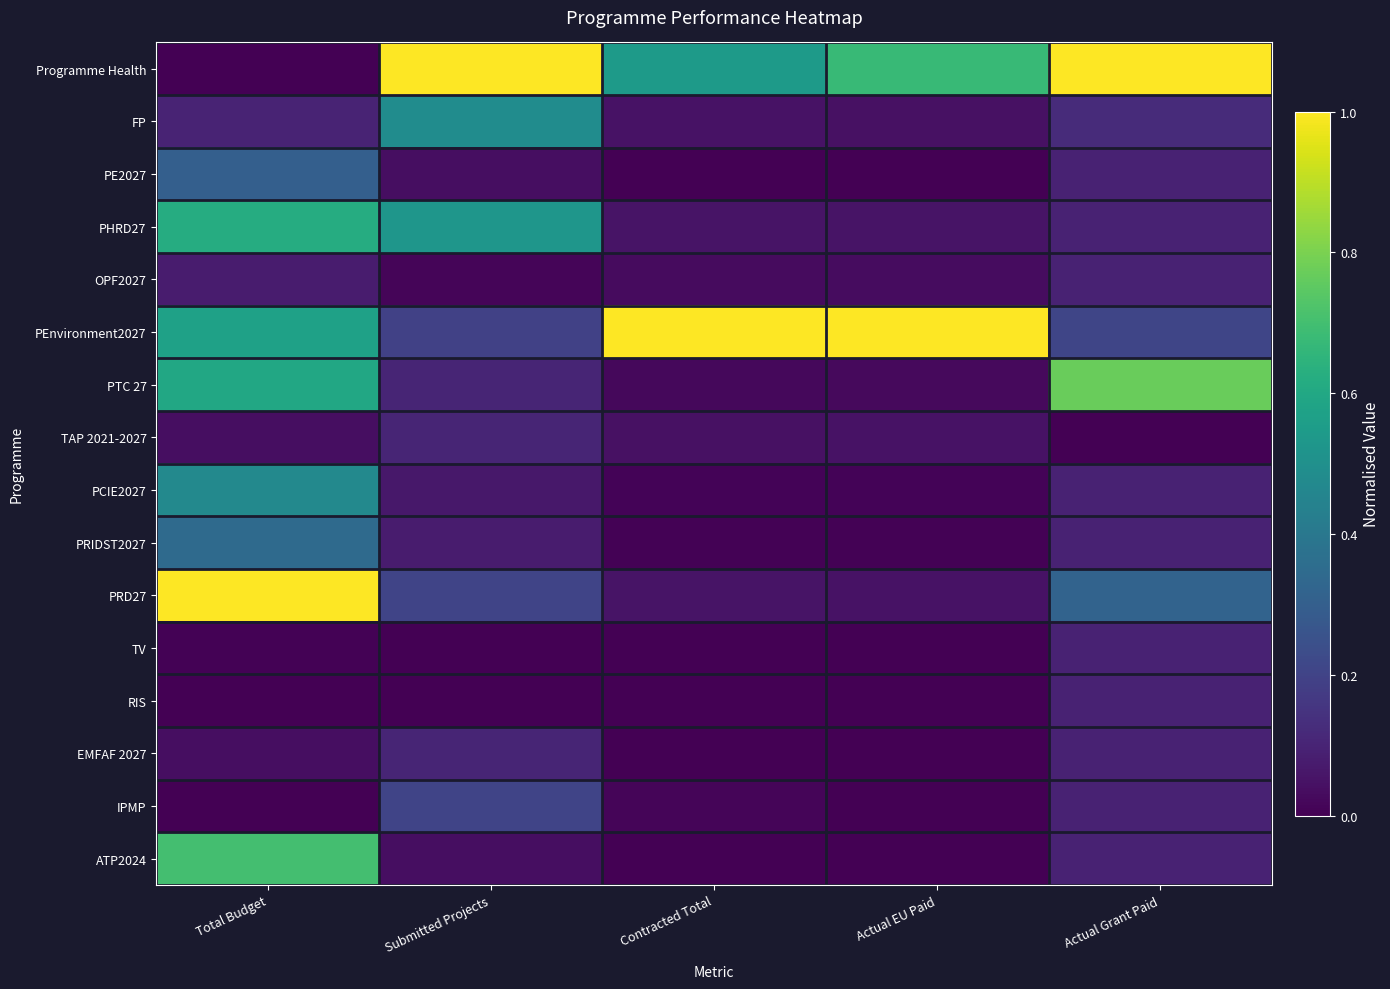

Which series has the largest range (max minus min)?

Programme Health